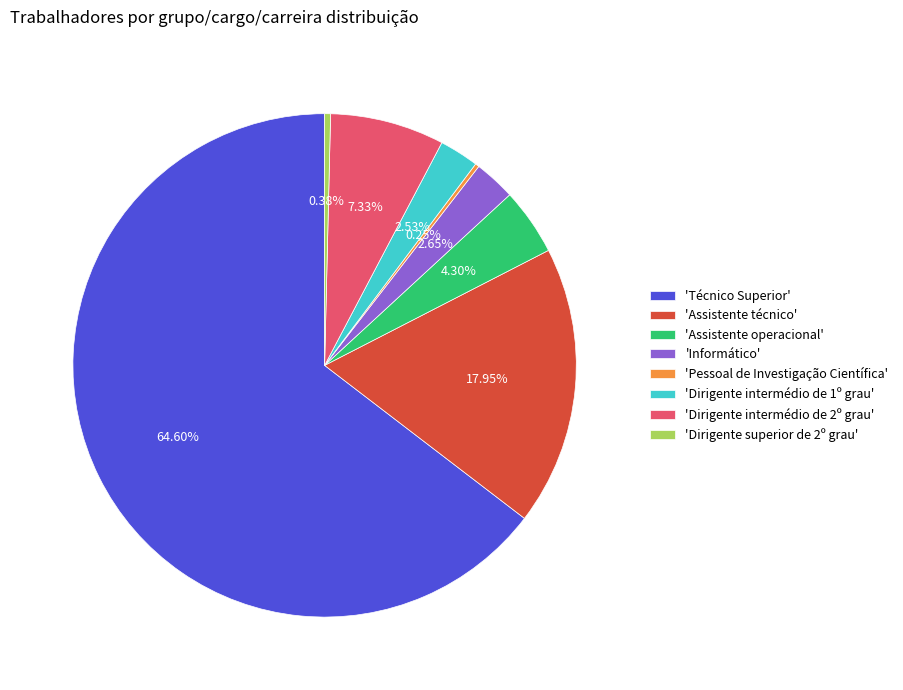

Between 'Dirigente intermédio de 2º grau' and 'Informático', which is larger?

'Dirigente intermédio de 2º grau'